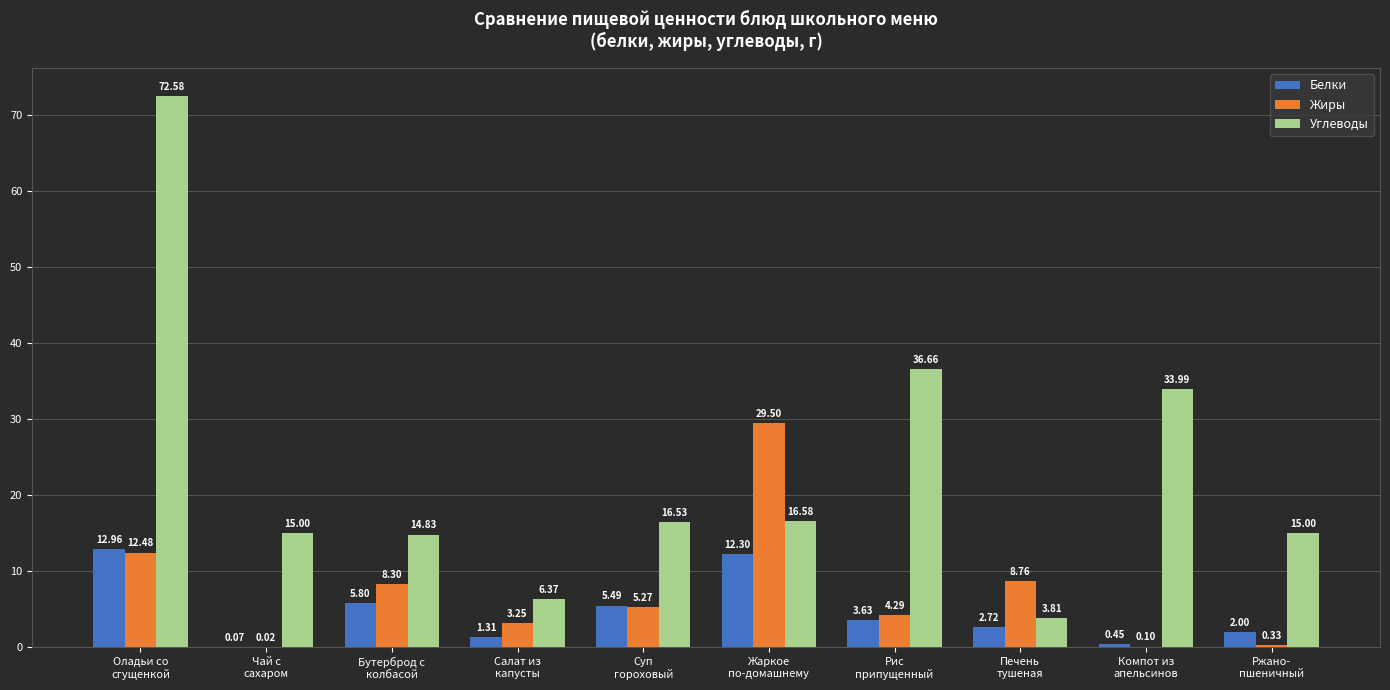

The Жиры series shows 2.0 at Печень
тушеная. True or false?

False